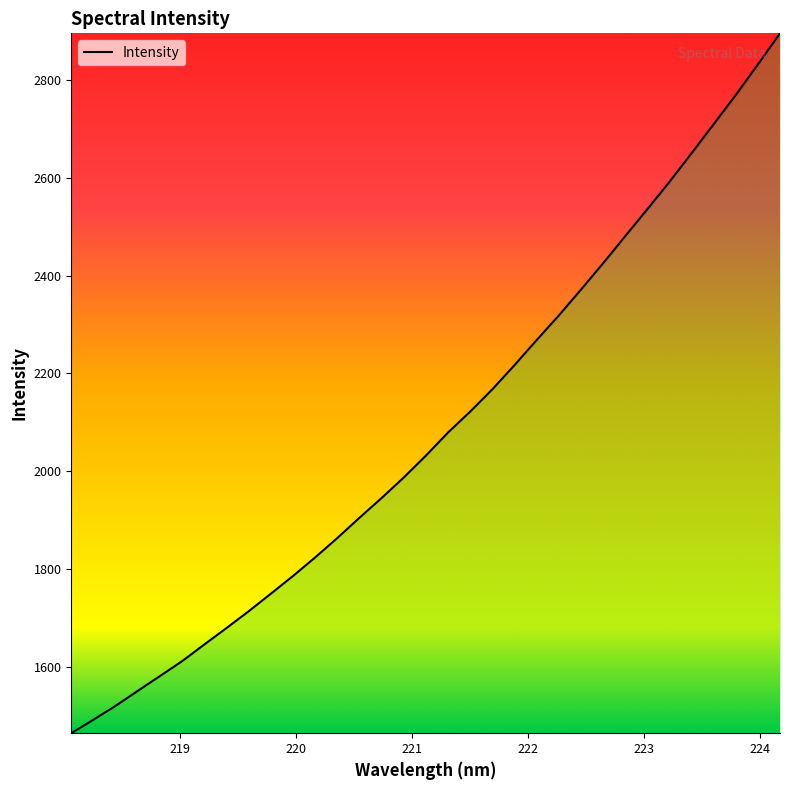

What is the maximum value shown in the chart?

2894.6